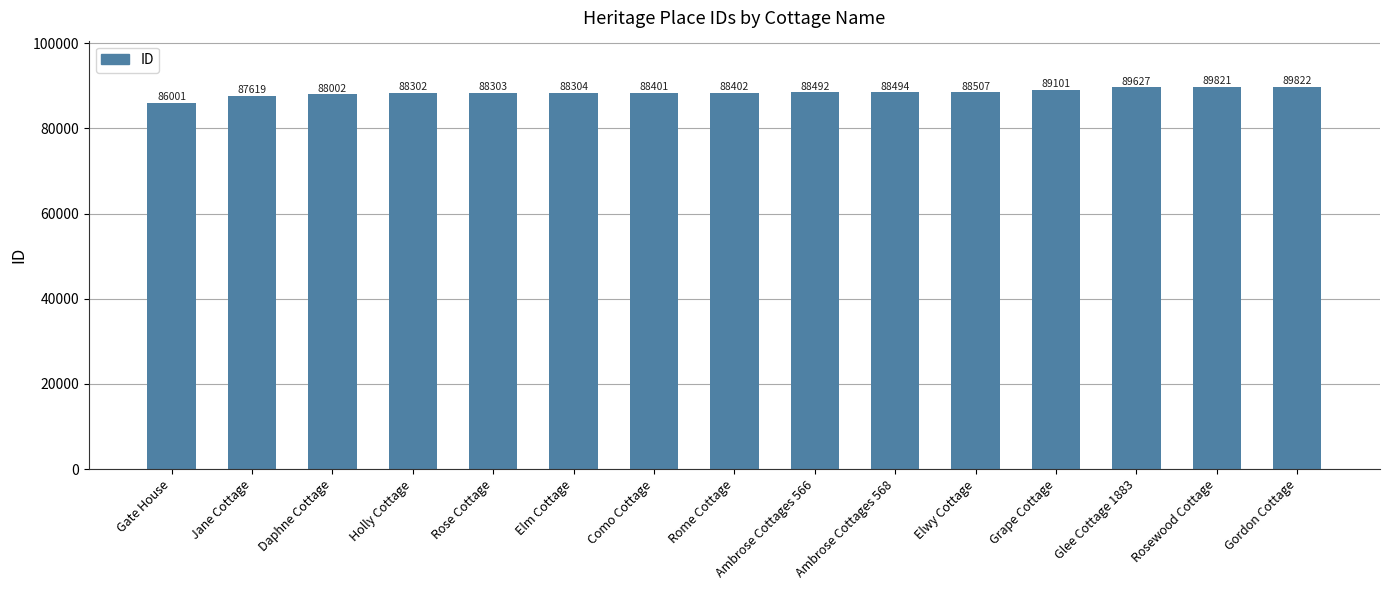

What is the greatest value displayed?

89822